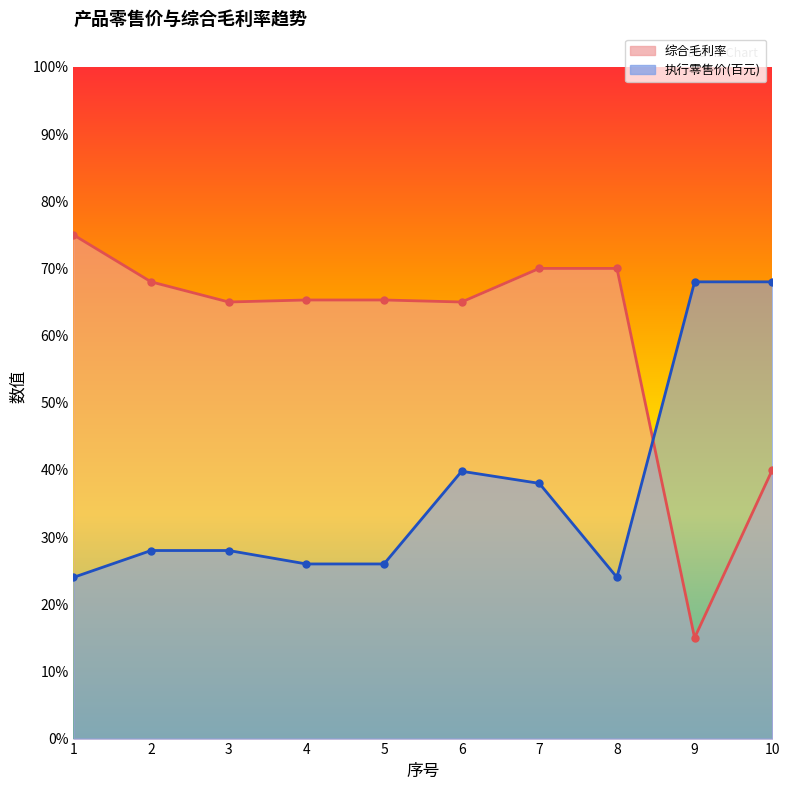

At which category does 执行零售价(百元) reach its first local valley?

8